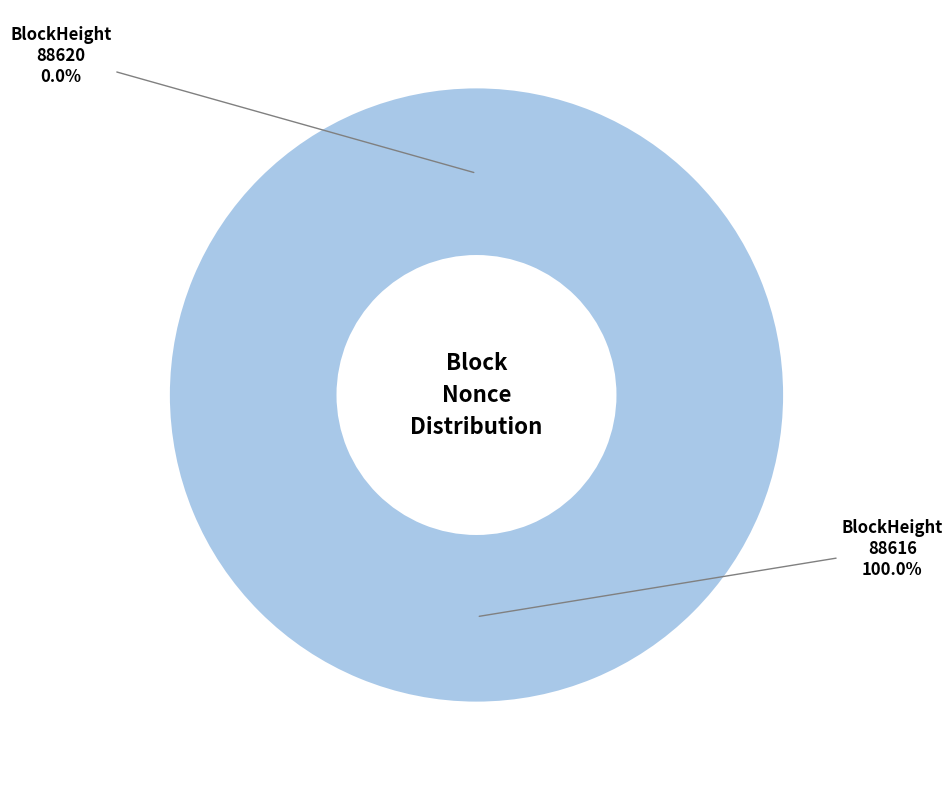

Is it true that 88616 is 100% of the pie?

True